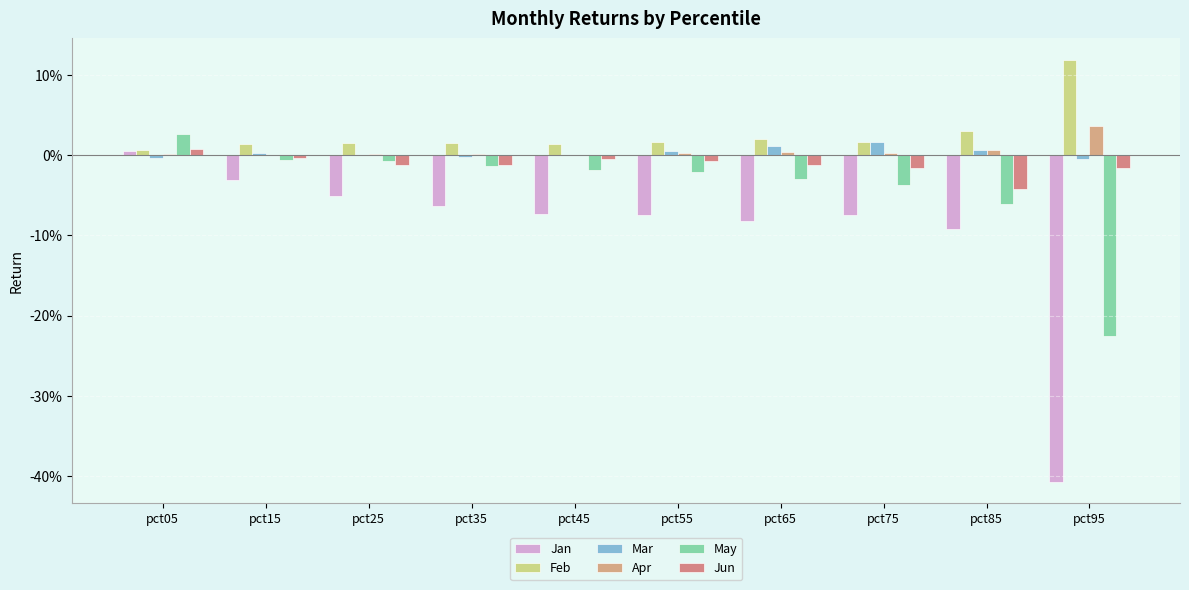

Rank the series by their maximum value, from highest to lowest.

Feb, Apr, May, Mar, Jun, Jan